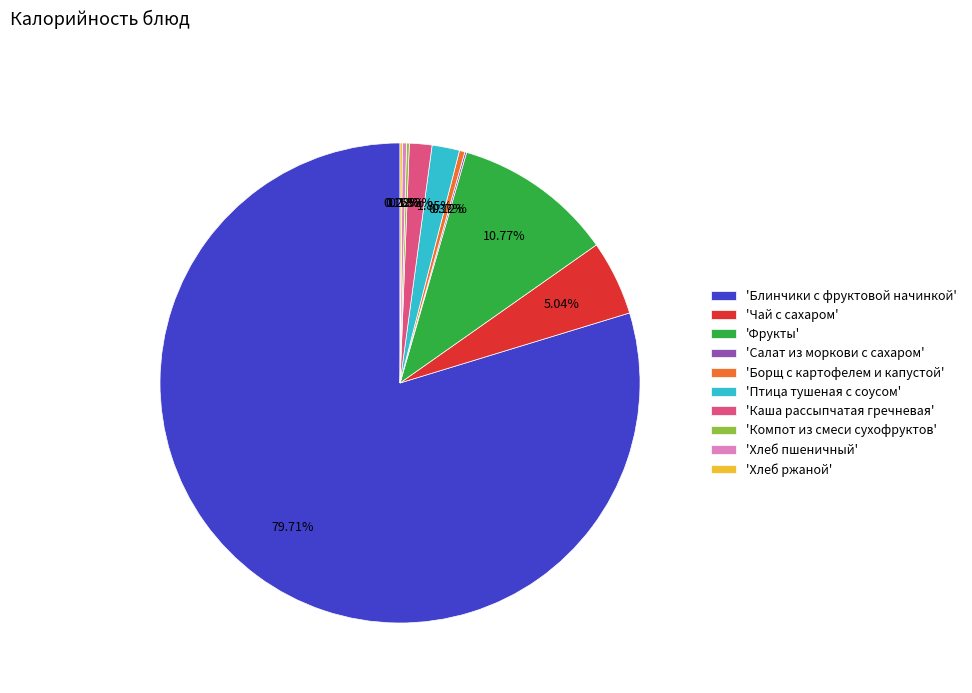

Does any single category account for the majority?

Yes